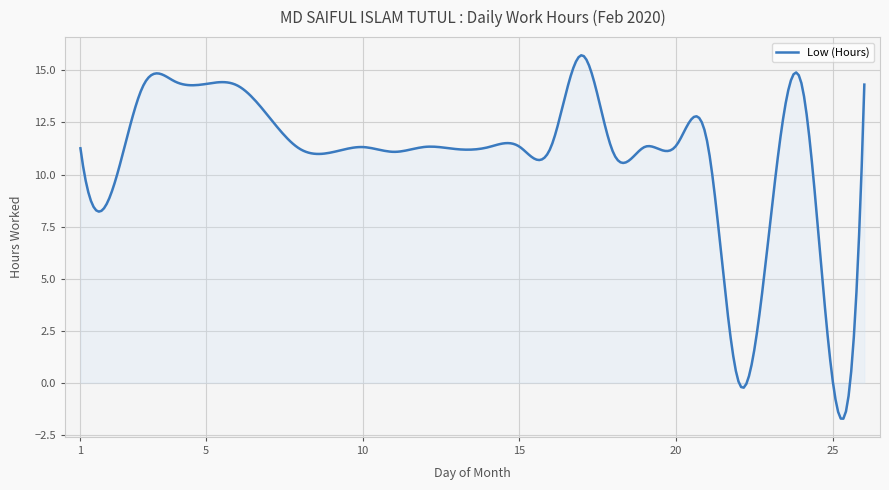

What is the difference between the maximum and minimum values?

17.5